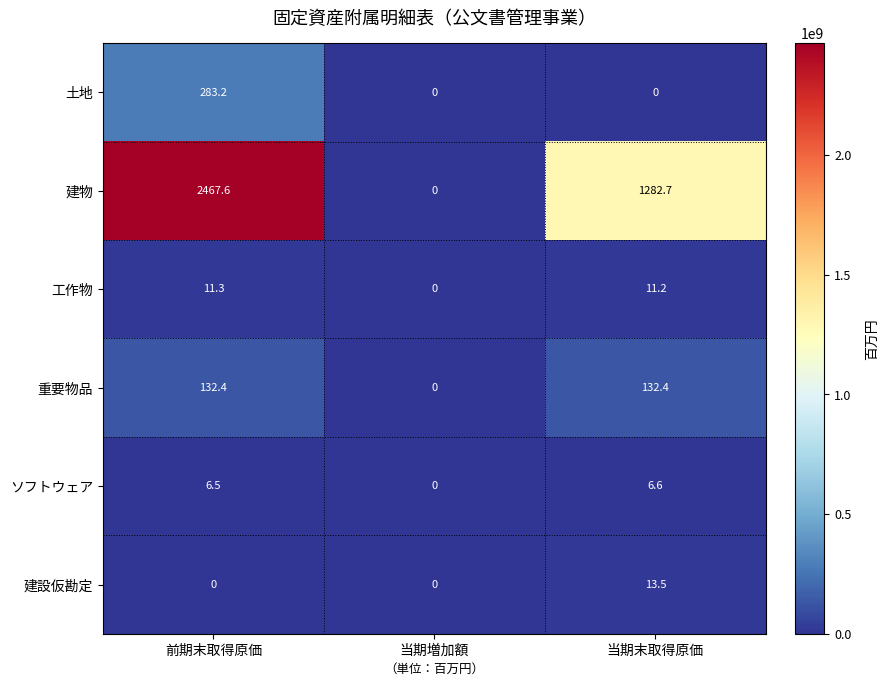

What is the average value of the 建設仮勘定 series?

4.5